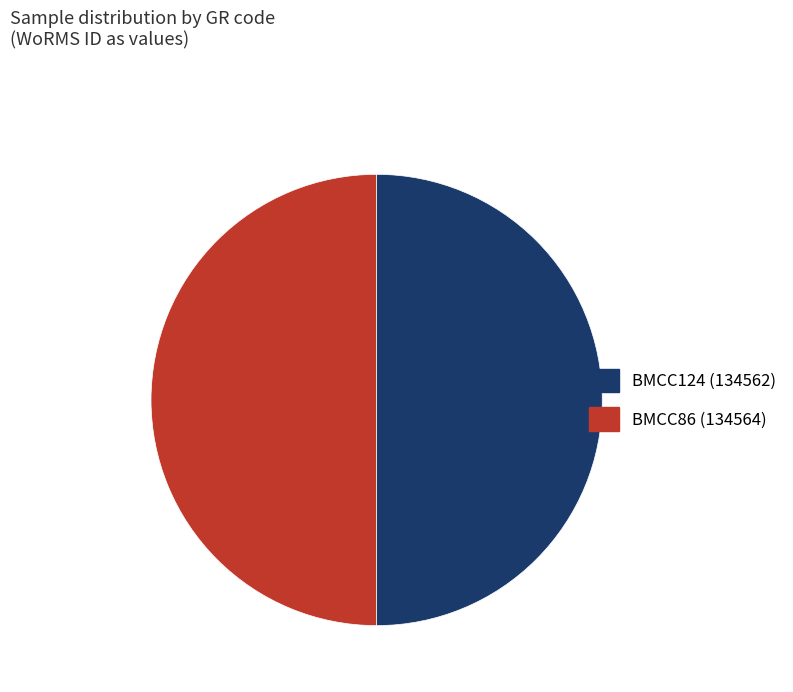

Do BMCC124 and BMCC86 together represent more than half of the pie?

Yes